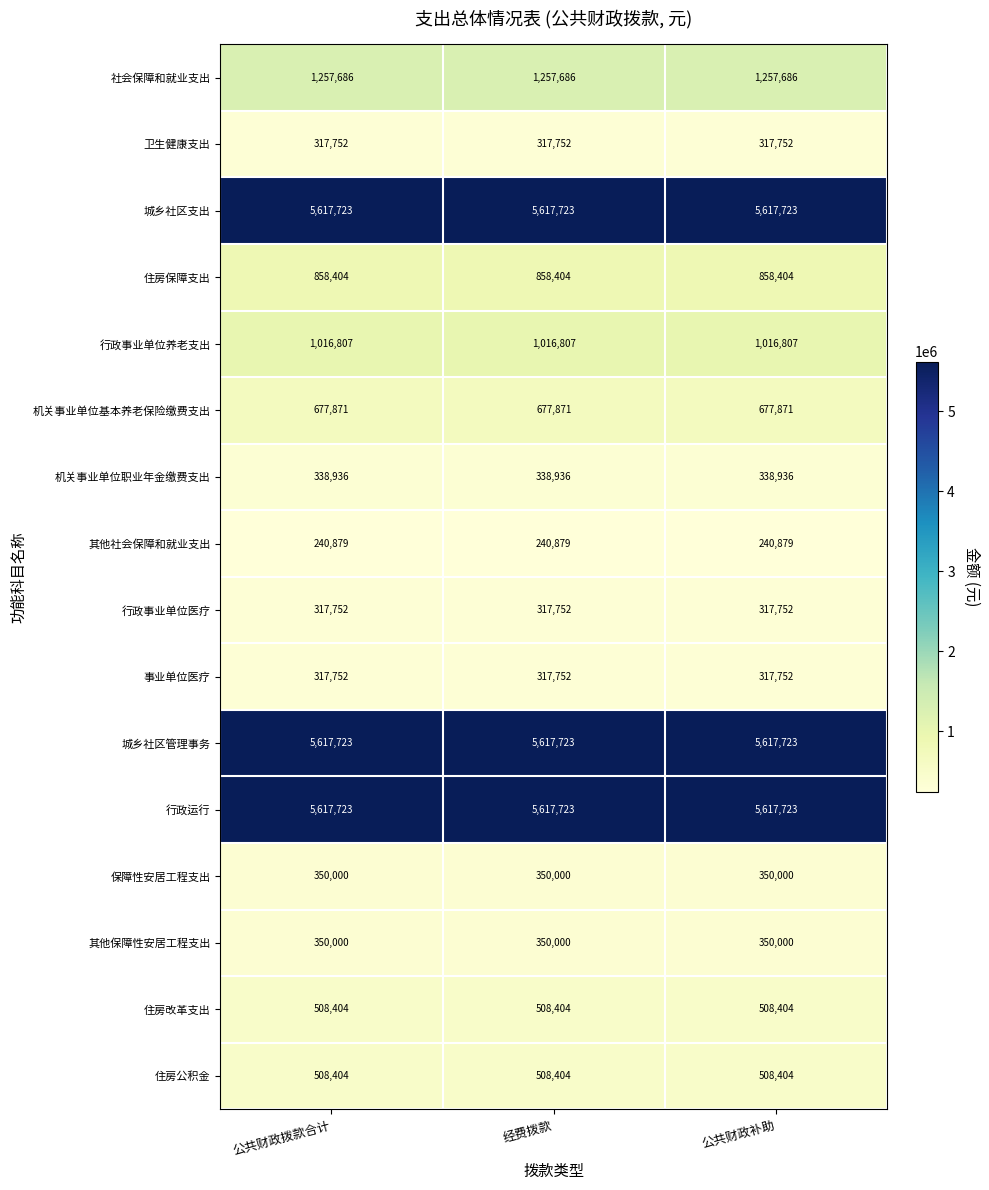

The 城乡社区管理事务 series shows 8621664 at 公共财政补助. True or false?

False